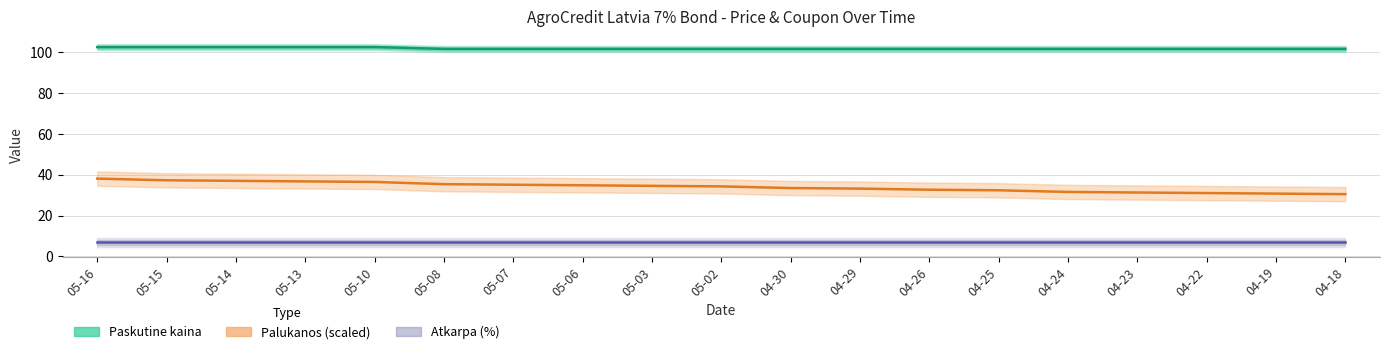

The value of Atkarpa (%) at 05-16 is 7.0. True or false?

True